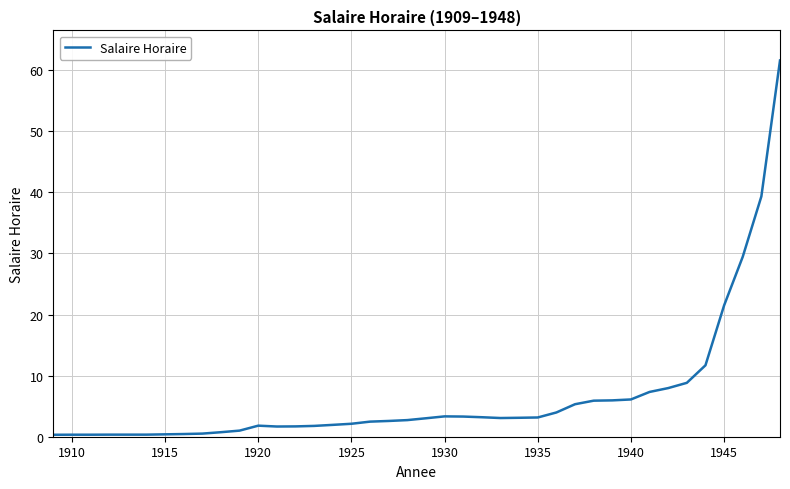

What is the minimum value shown in the chart?

0.3